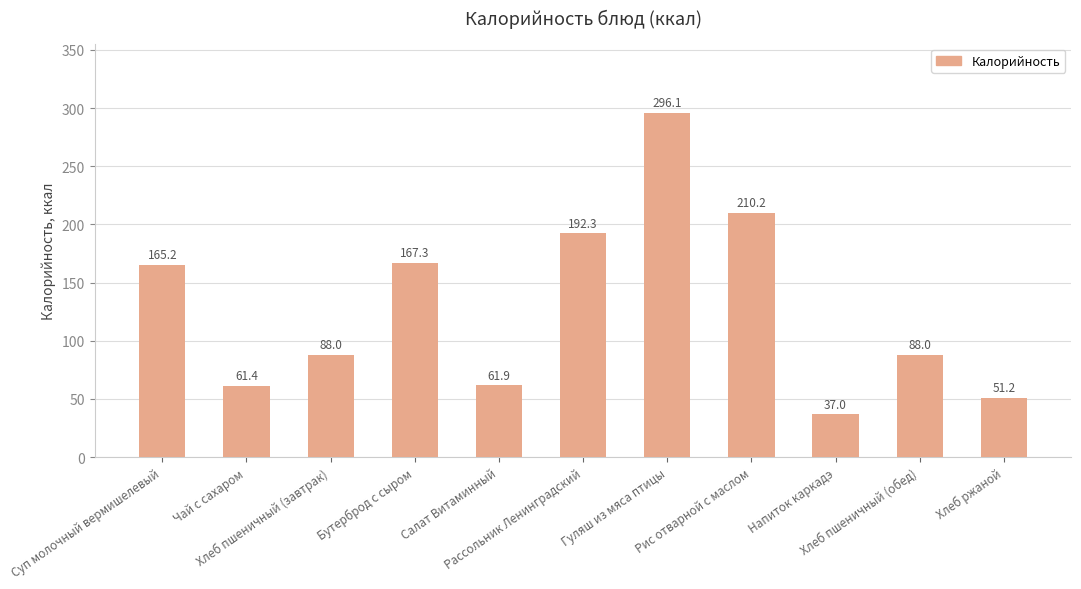

Does the chart contain any negative values?

No